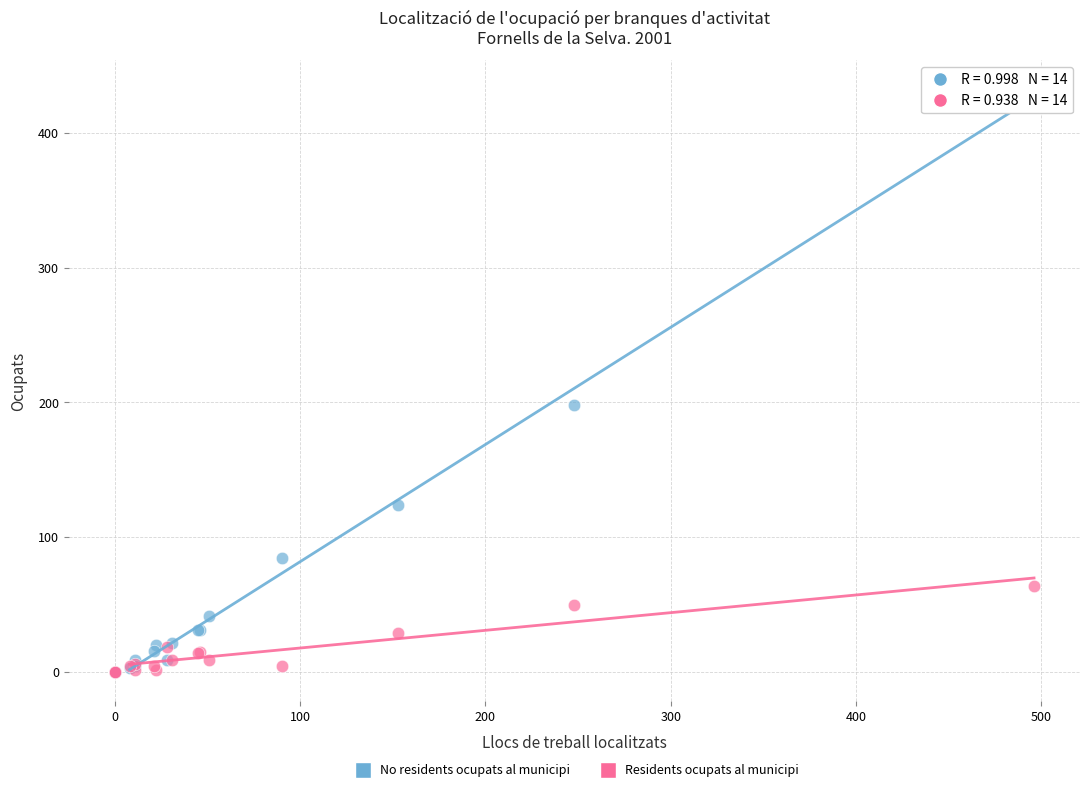

What are all the series names shown in the legend?

No residents ocupats al municipi, Residents ocupats al municipi